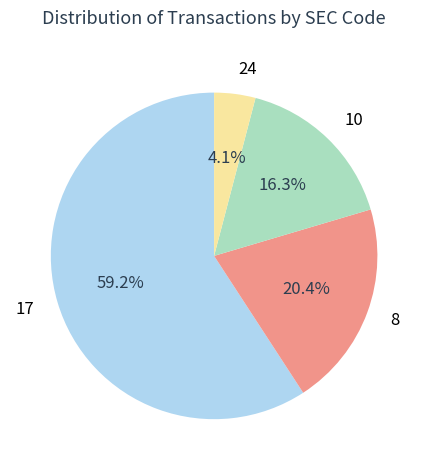

To the nearest percent, what portion does 24 represent?

4%